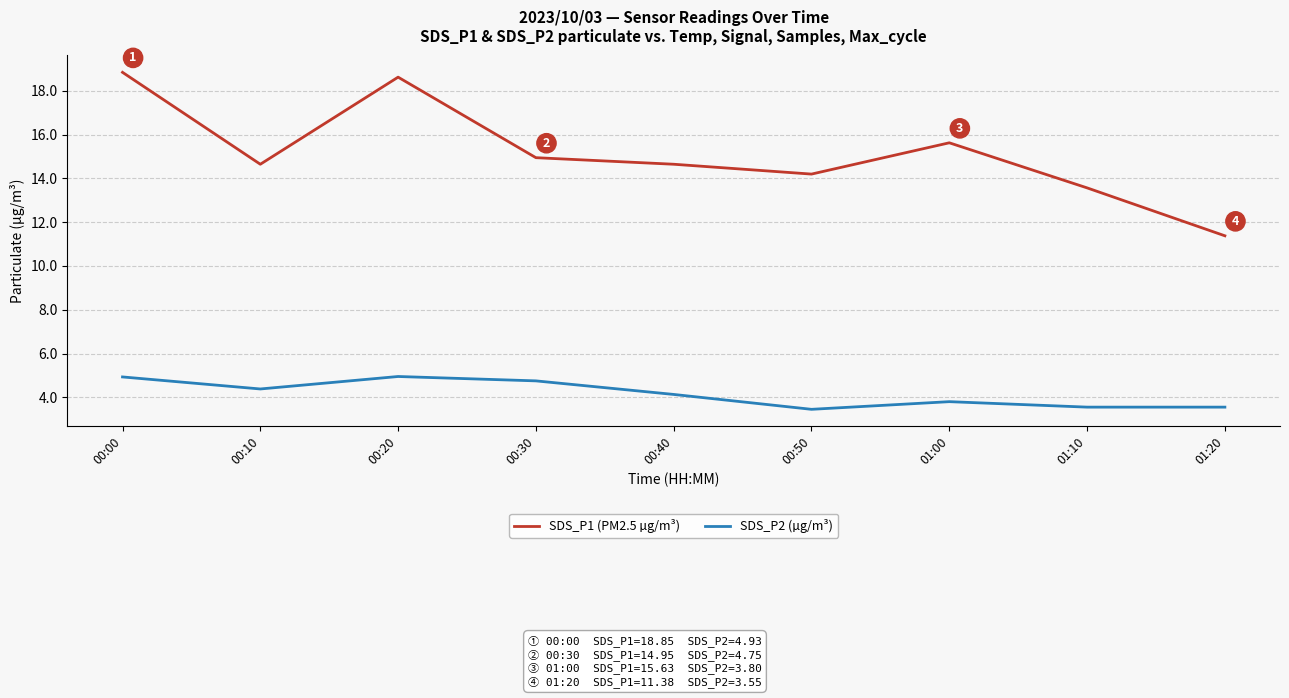

Is the value of SDS_P1 (PM2.5 µg/m³) at 00:30 greater than the value of SDS_P2 (µg/m³) at 01:00?

Yes